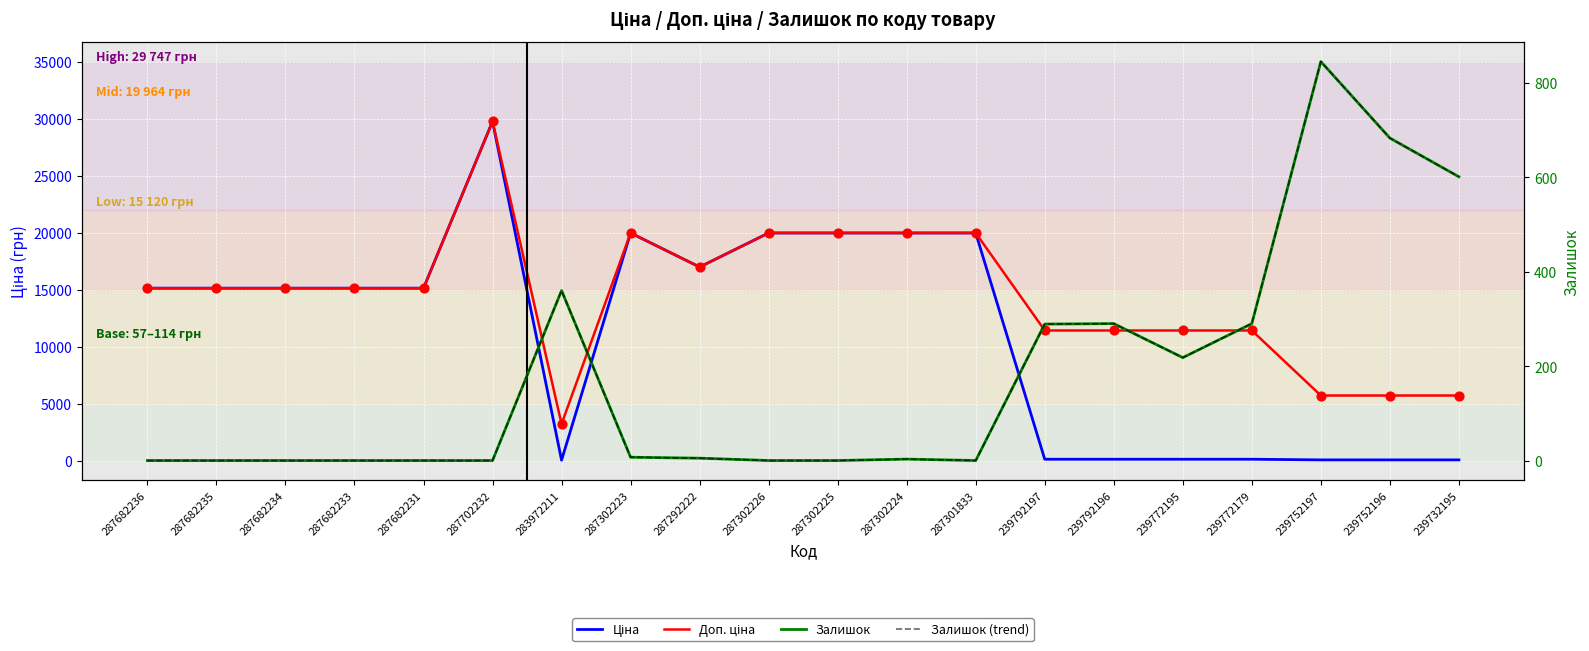

What is the total value across all series at 287682234?

30240.0